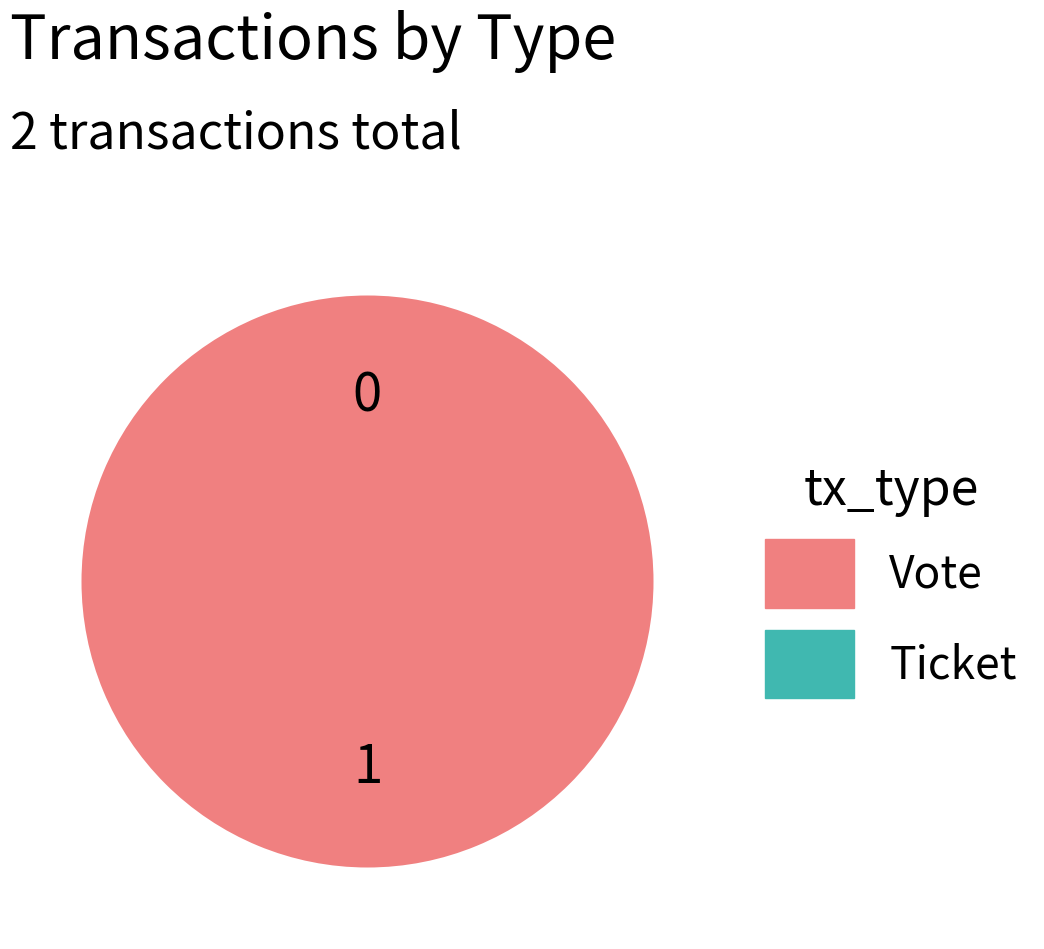

Which category has the smallest portion of the pie?

Ticket